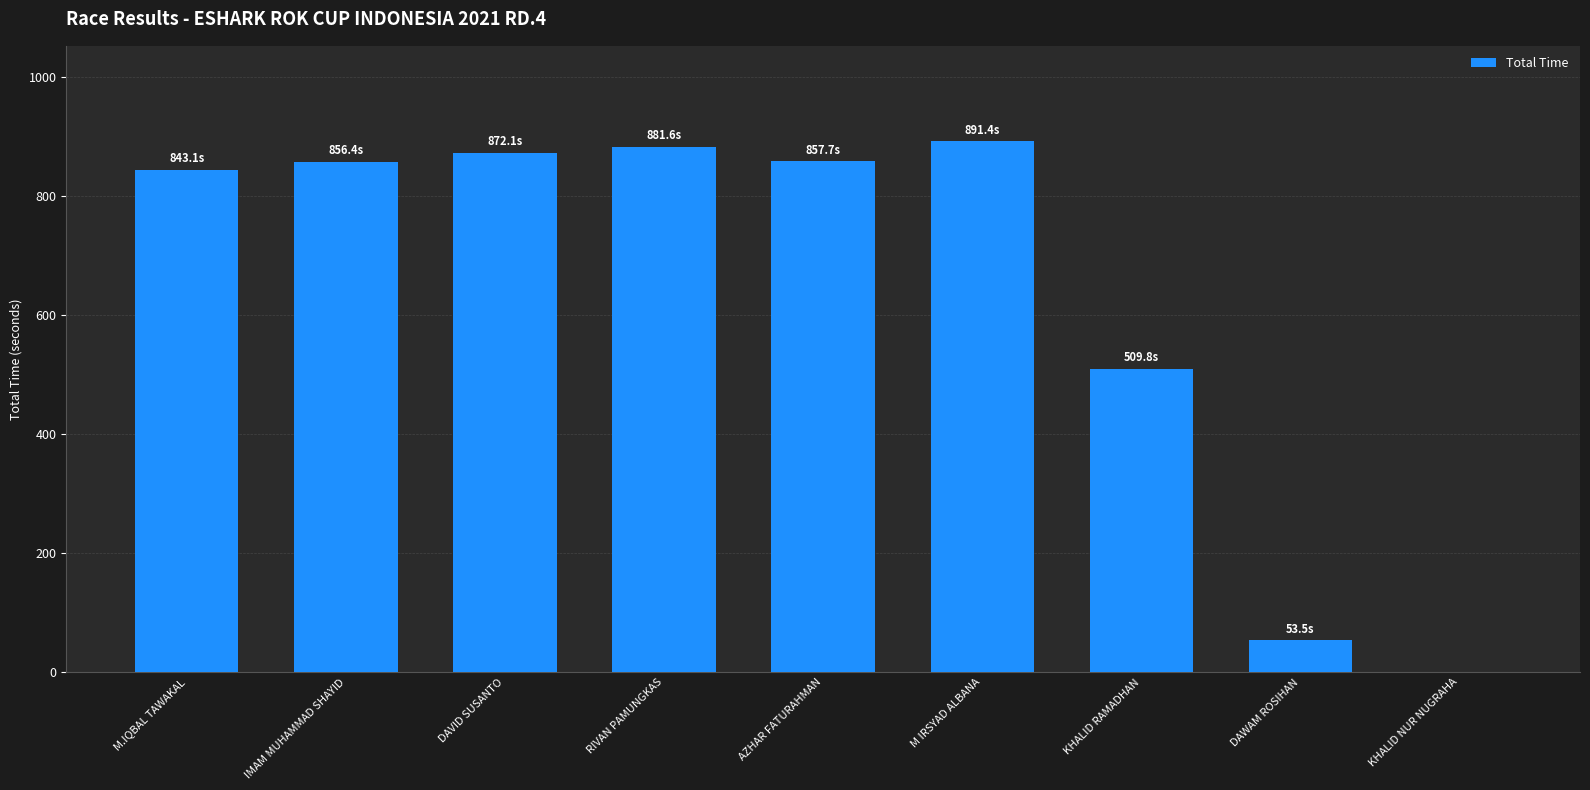

Between AZHAR FATURAHMAN and RIVAN PAMUNGKAS, which is larger?

RIVAN PAMUNGKAS